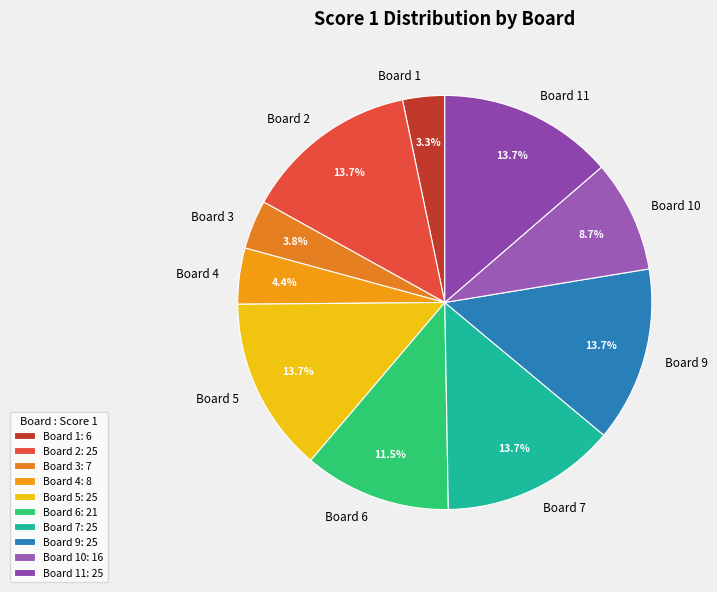

Does Board 4 represent more than half of the total?

No